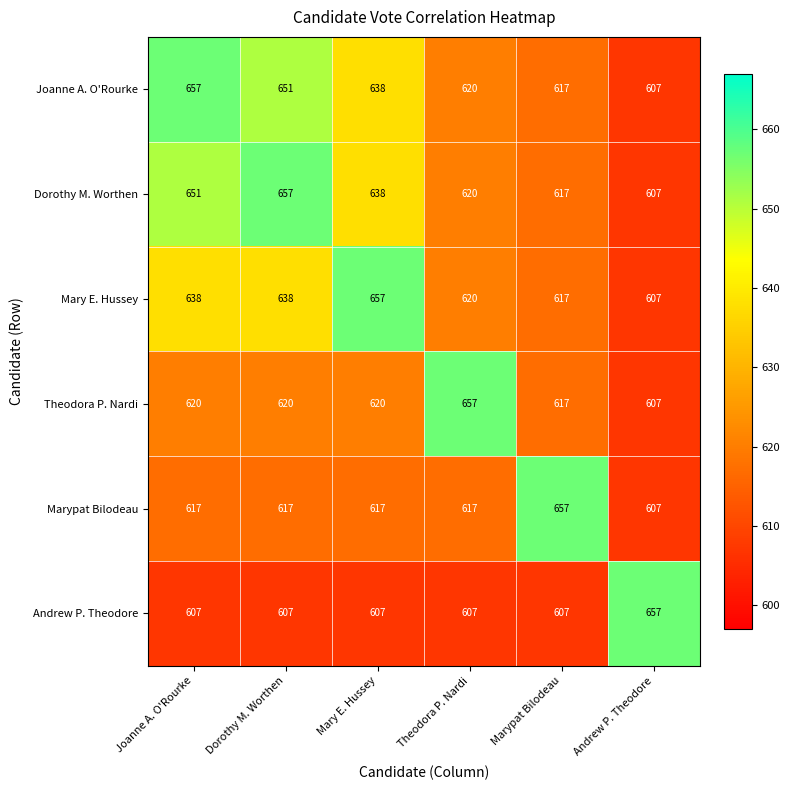

How many distinct data groups are displayed?

6